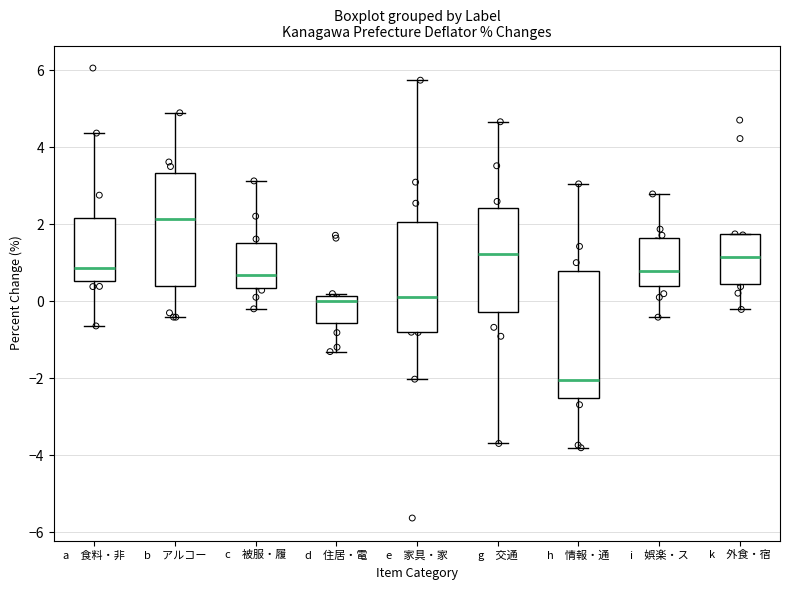

Where is the lower edge of the box for i 娯楽・ス on the y-axis? The values are not printed on the chart, so give them approximately, as read against the axis.

0.4